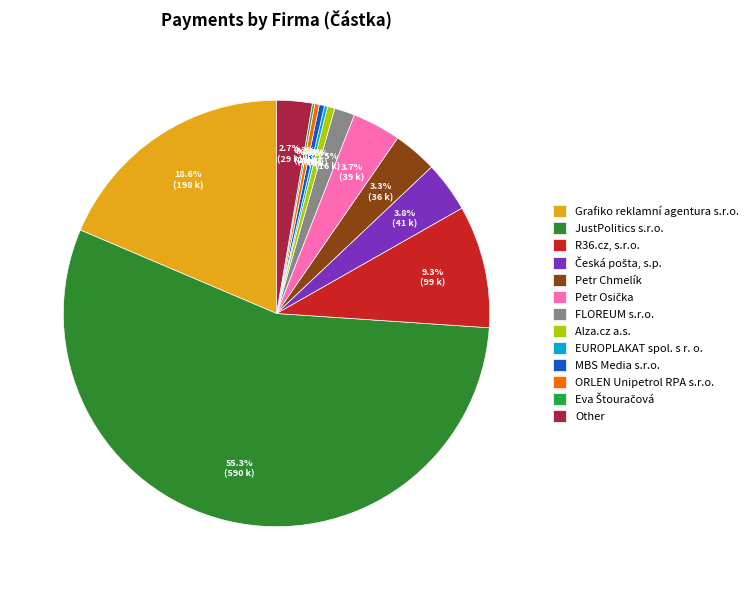

Count the number of slices in the pie.

13